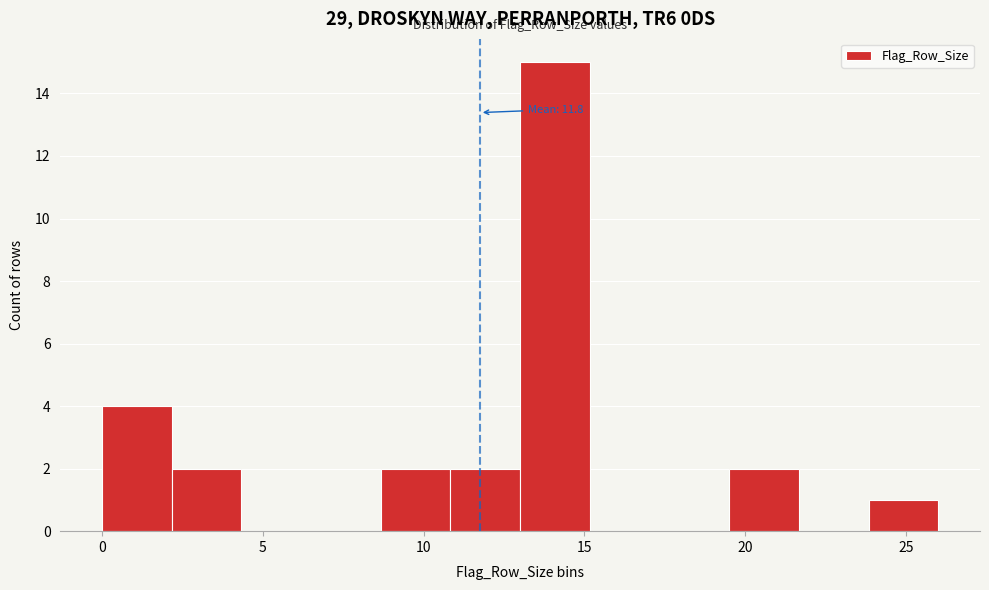

Over which range of the x-axis is the bar tallest?

13.0 to 15.0